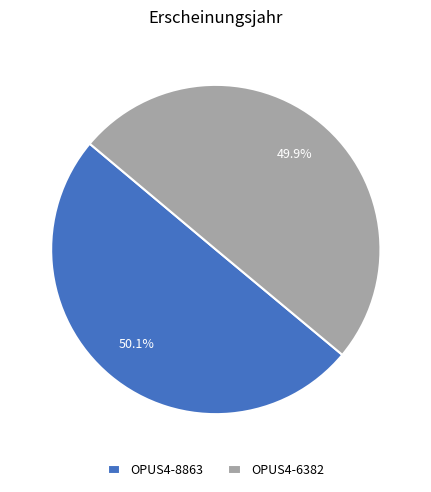

Is it true that OPUS4-8863 is 50% of the pie?

True